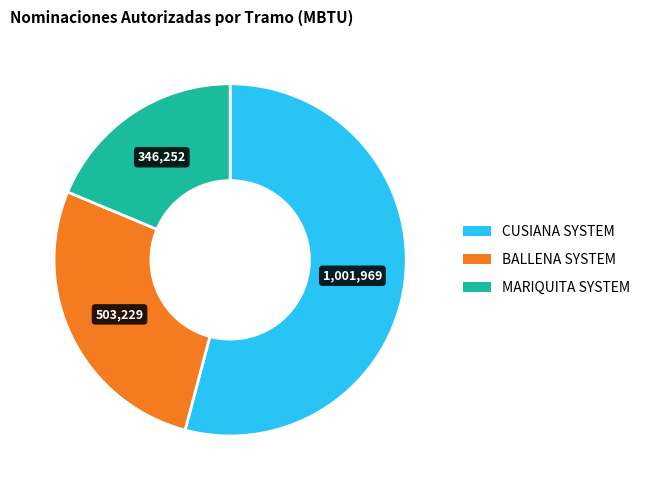

How many slices are in this pie chart?

3